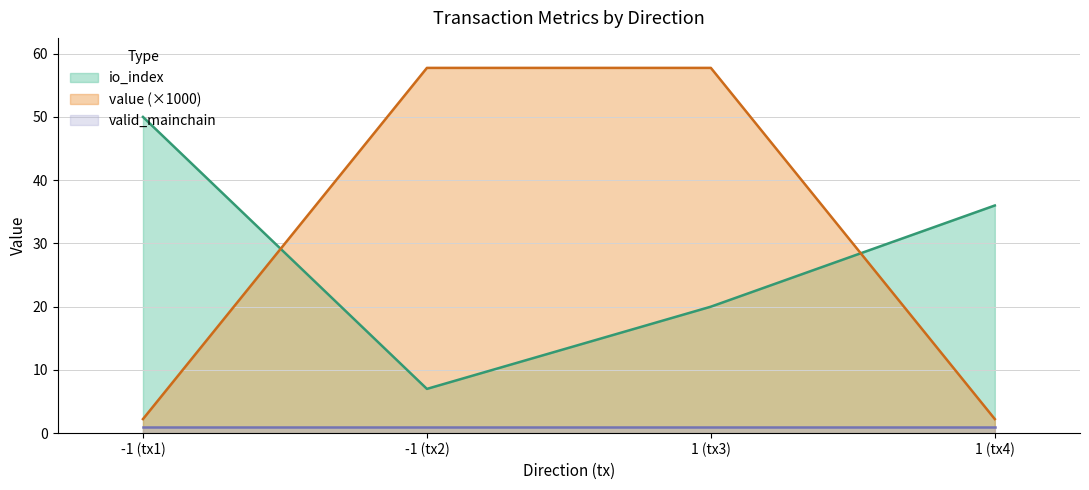

True or false: value has more than 1 points higher than both neighbors.

False